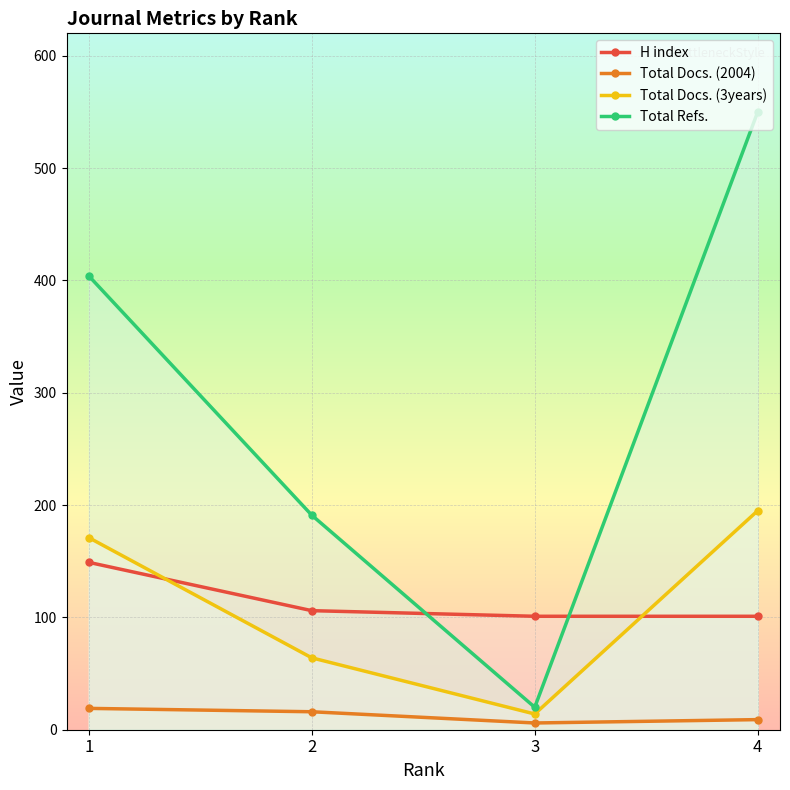

Rank the series at 2 from lowest to highest value.

Total Docs. (2004), Total Docs. (3years), H index, Total Refs.